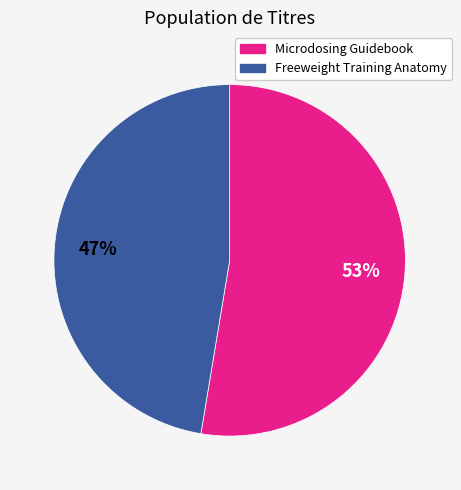

What is the ratio of the value at Freeweight Training Anatomy to the value at Microdosing Guidebook?

0.9